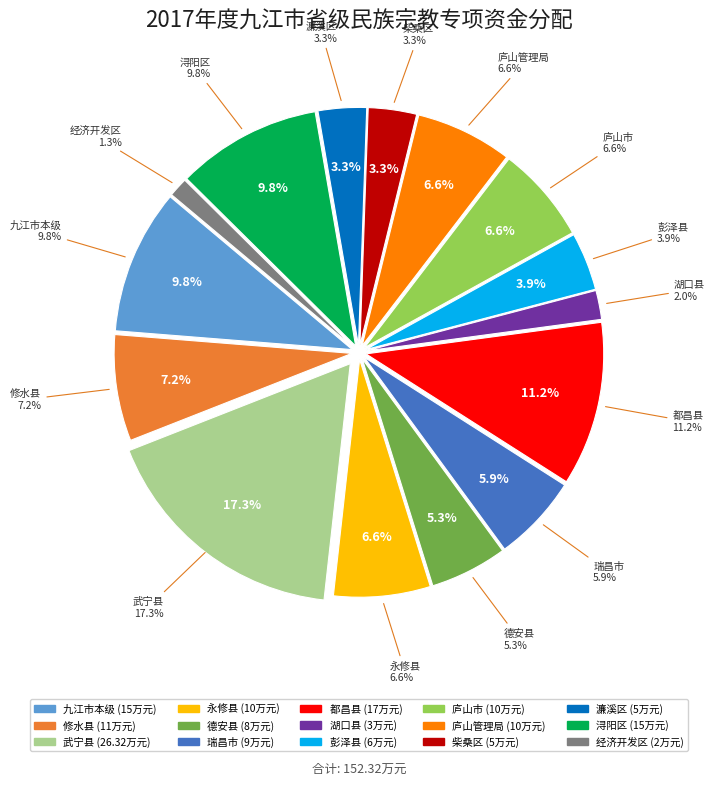

Count the number of slices in the pie.

15